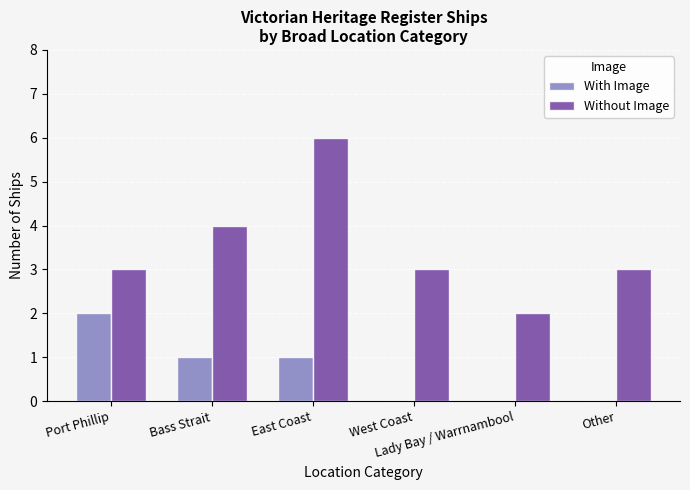

Reading left to right, list all the values displayed in this chart.

With Image: 2	1	1	0	0	0
Without Image: 3	4	6	3	2	3